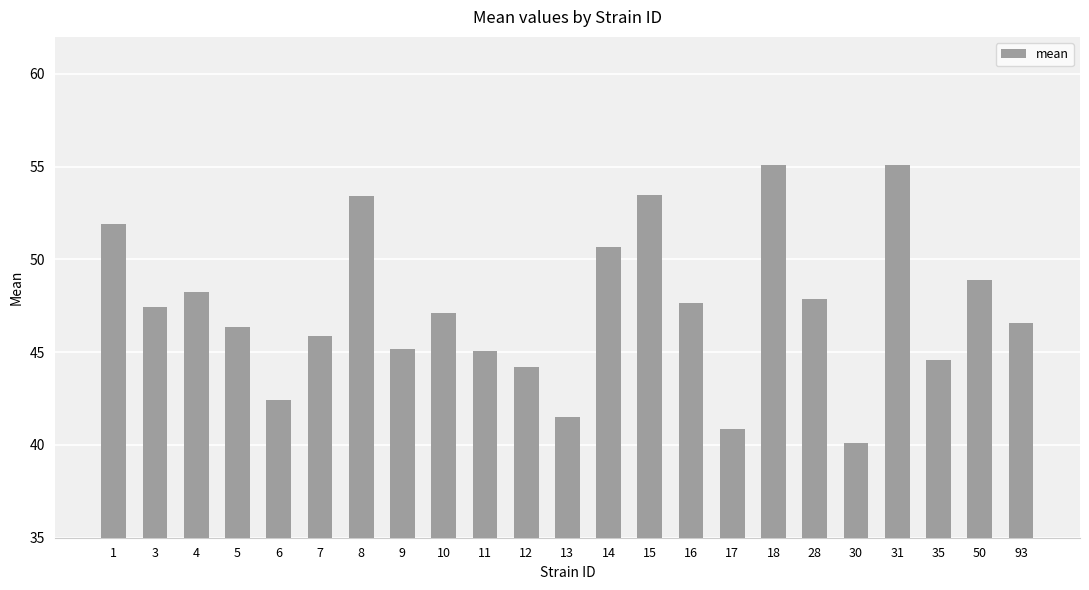

Read the value at 14.

50.7